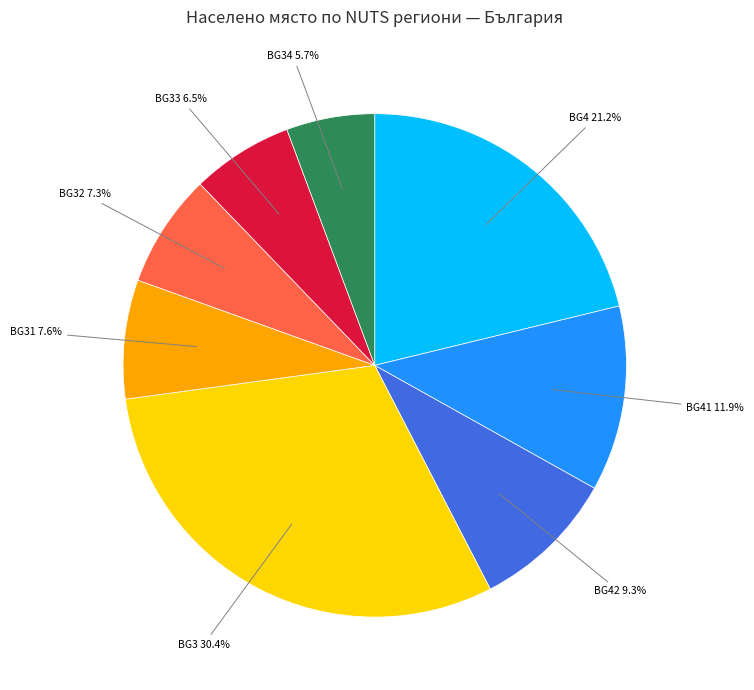

Is there any slice that represents more than half of the pie?

No